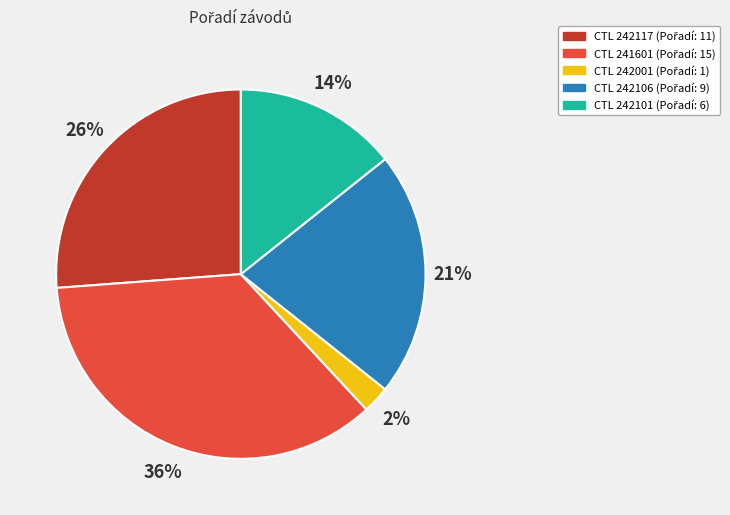

Is there a majority slice in this chart?

No